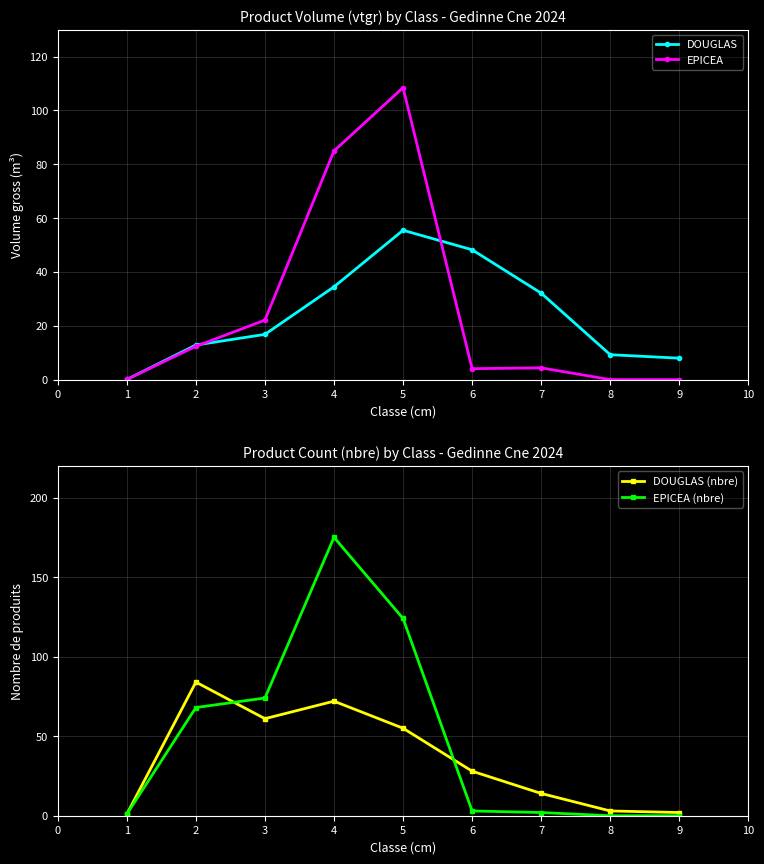

Reading left to right, what are all the values shown in this chart?

DOUGLAS: 0.1	12.9	16.8	34.5	55.5	48.2	32.1	9.3	8.0
EPICEA: 0.1	12.4	22.1	85.0	108.4	4.1	4.4	0.0	0.0
DOUGLAS (nbre): 1.0	84.0	61.0	72.0	55.0	28.0	14.0	3.0	2.0
EPICEA (nbre): 1.0	68.0	74.0	175.0	124.0	3.0	2.0	0.0	0.0